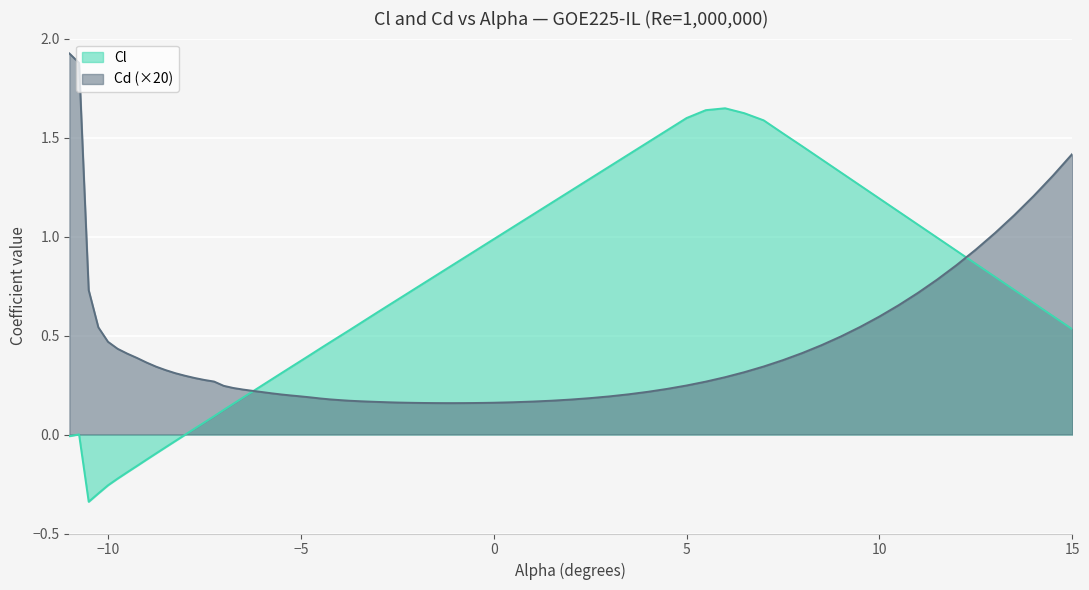

What is the greatest value displayed?

1.9